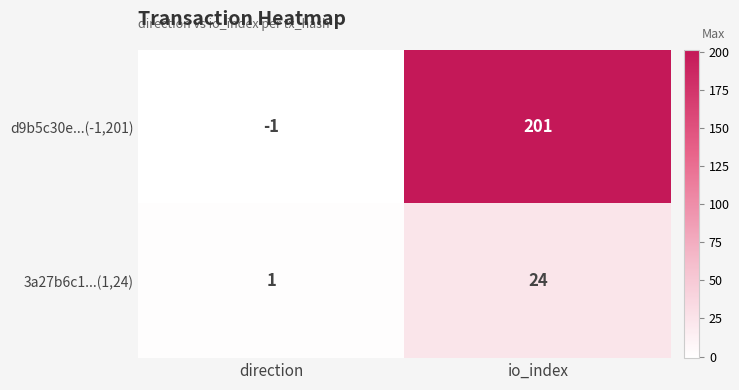

How many distinct data groups are displayed?

2